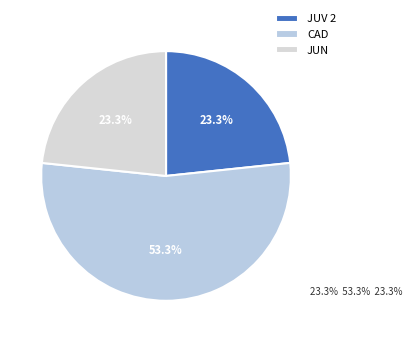

To the nearest percent, what percentage of the pie is JUV 2?

23%